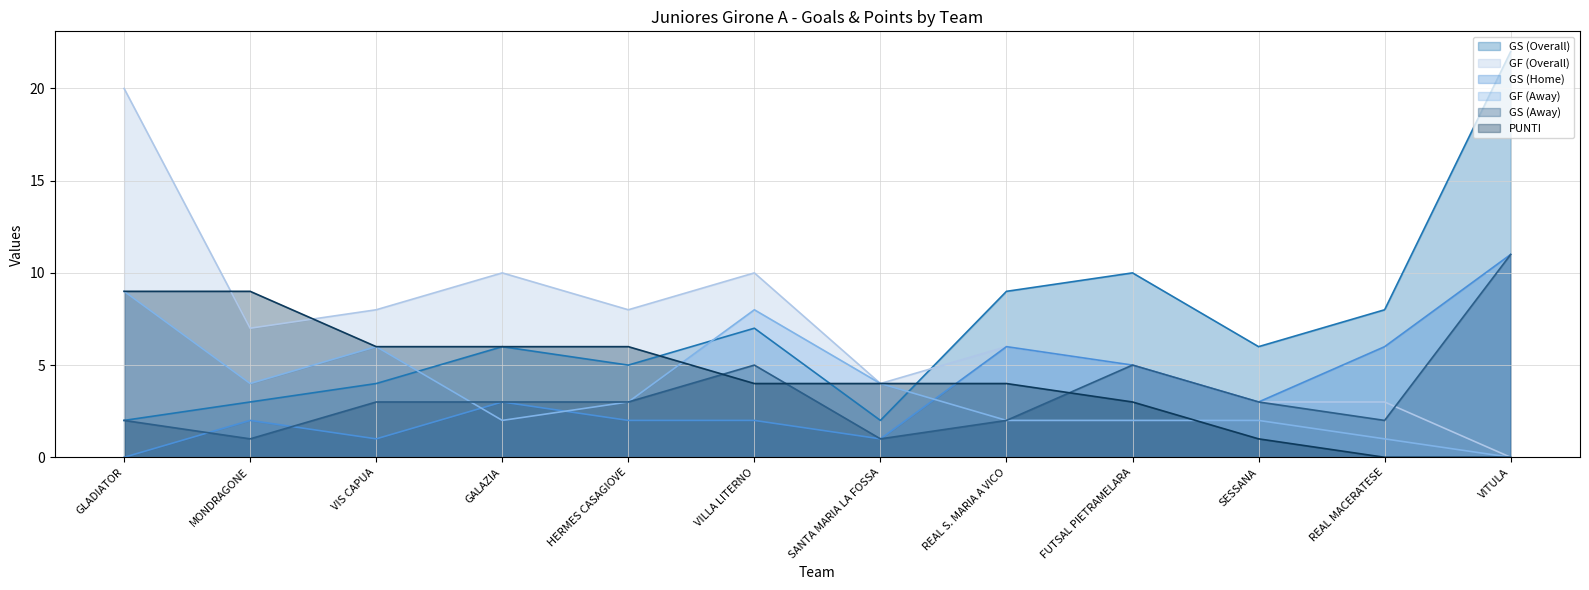

Between VILLA LITERNO and REAL S. MARIA A VICO, which series saw the biggest shift?

GF (Away)